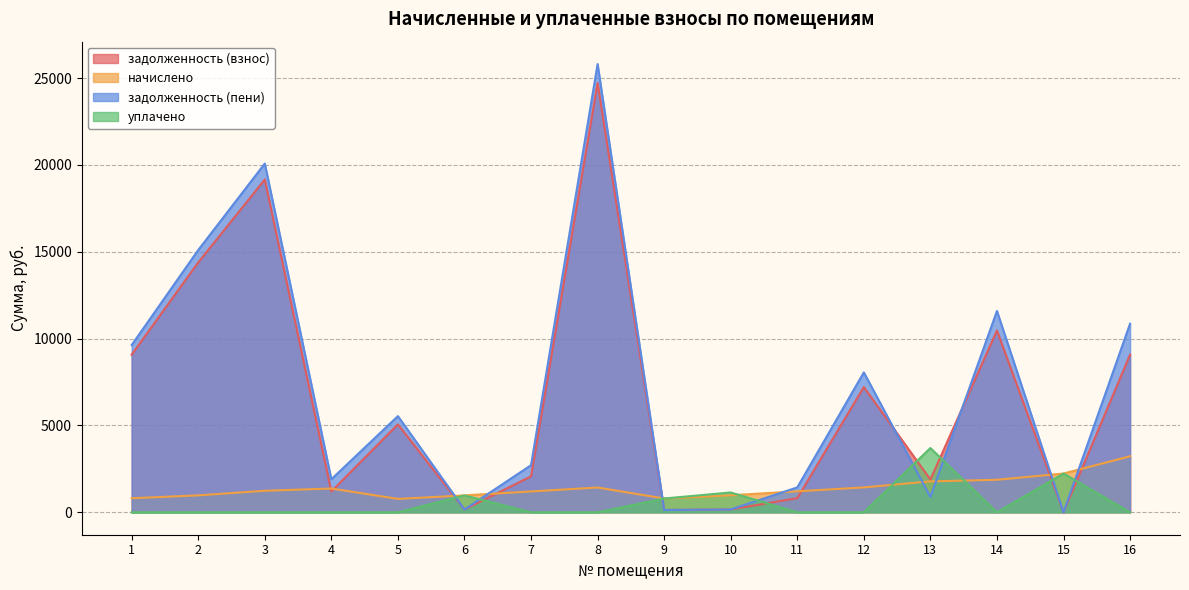

Where is the first local minimum for уплачено?

14